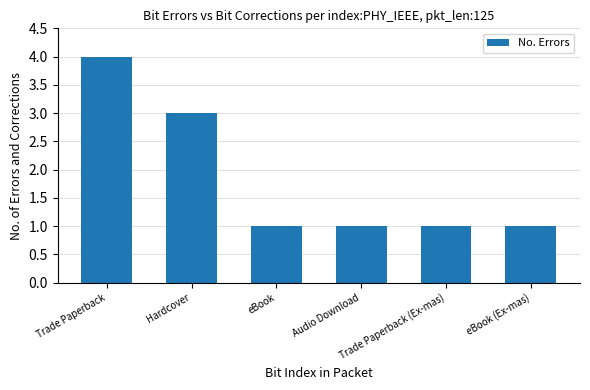

Reading left to right, list all the values displayed in this chart.

4	3	1	1	1	1